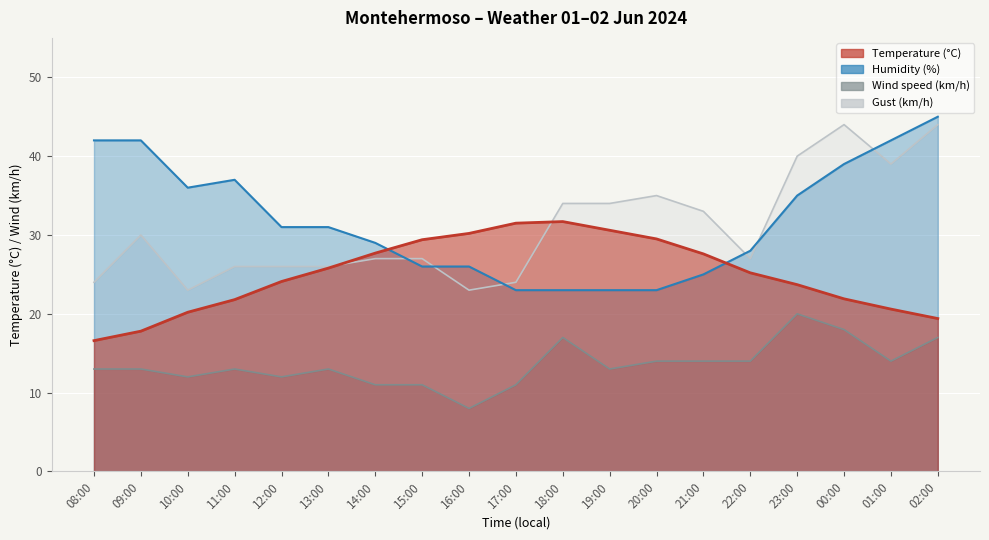

How many categories are shown in the chart?

19